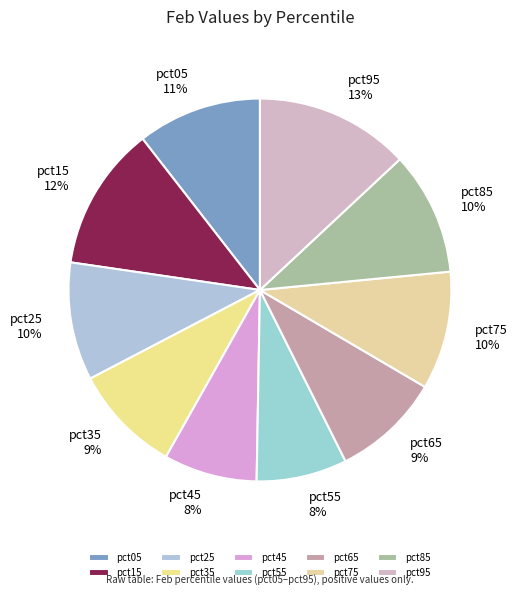

Is there any slice that represents more than half of the pie?

No